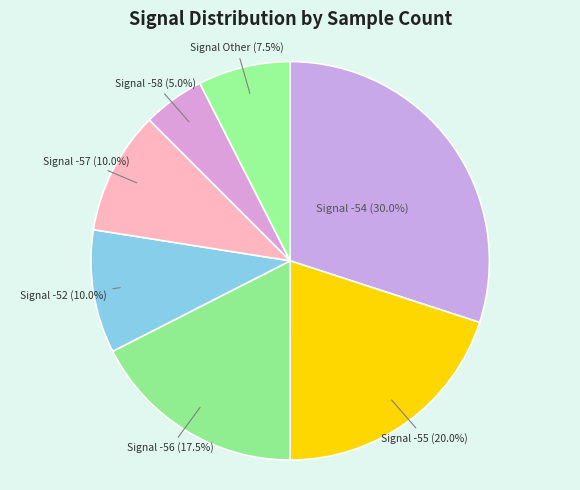

Does Signal -56 (17.5%) account for over 50% of the chart?

No